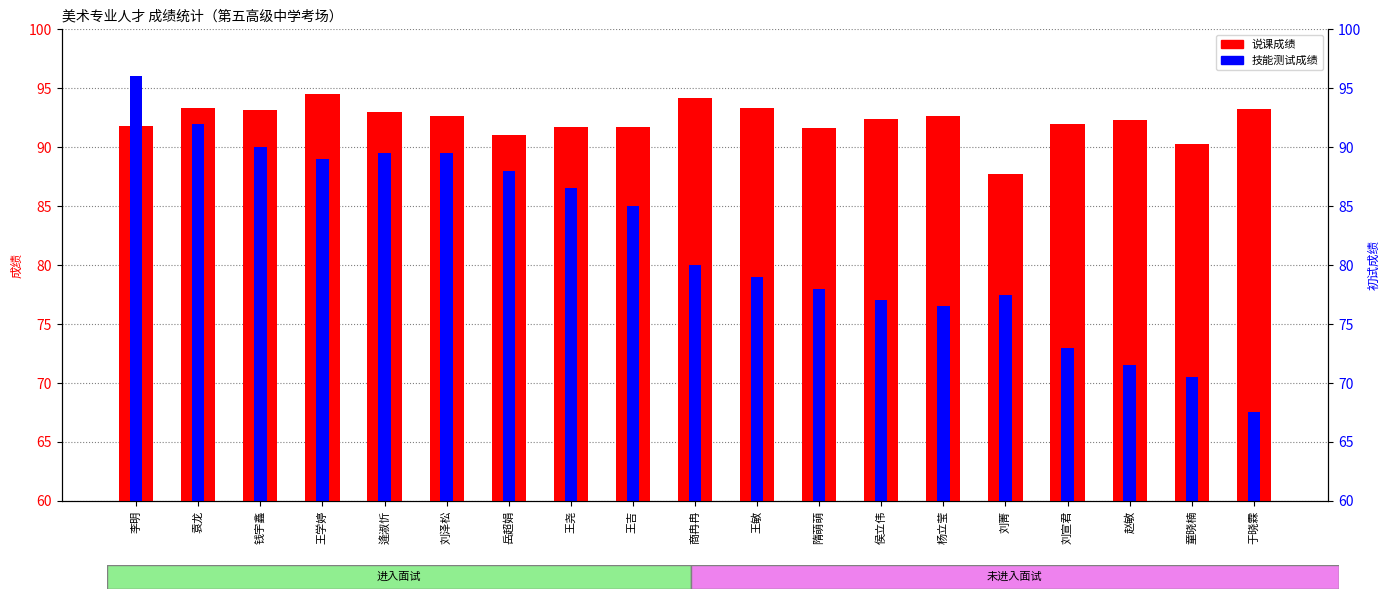

What is the total value across all series at 王学婷?

183.5